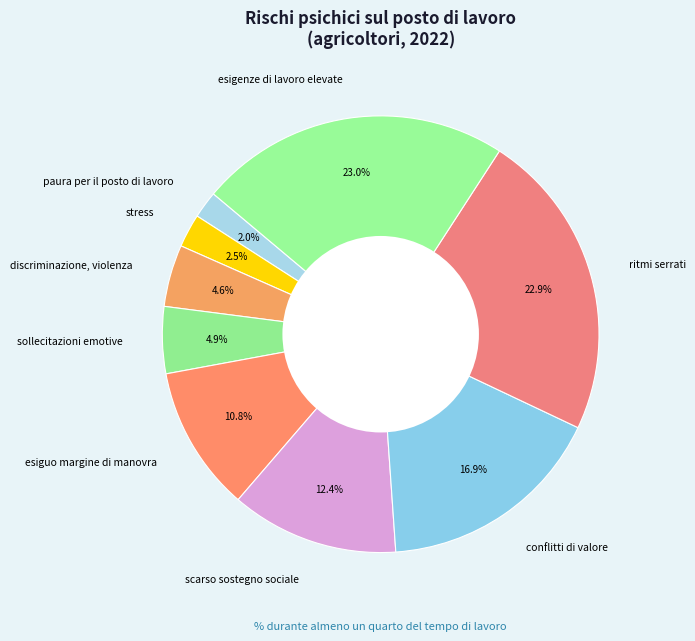

How many slices are in this pie chart?

9